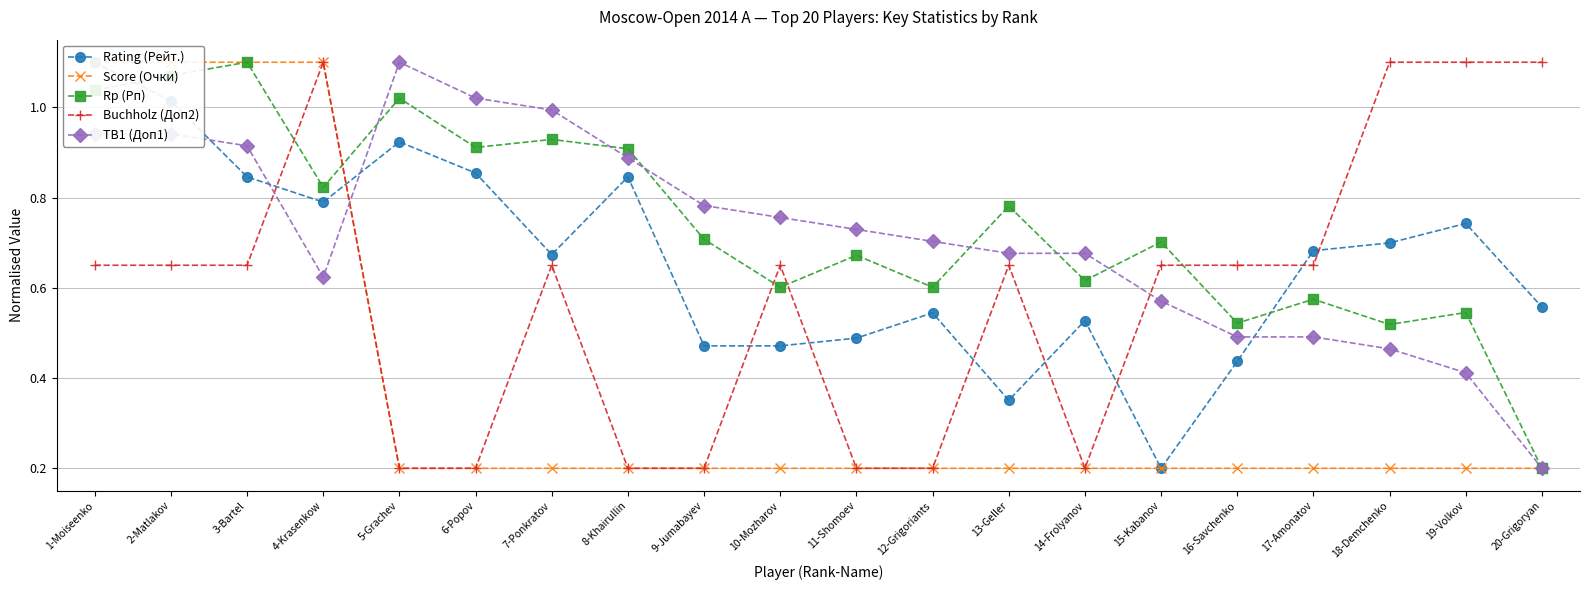

What position from the right is 2-Matlakov?

19